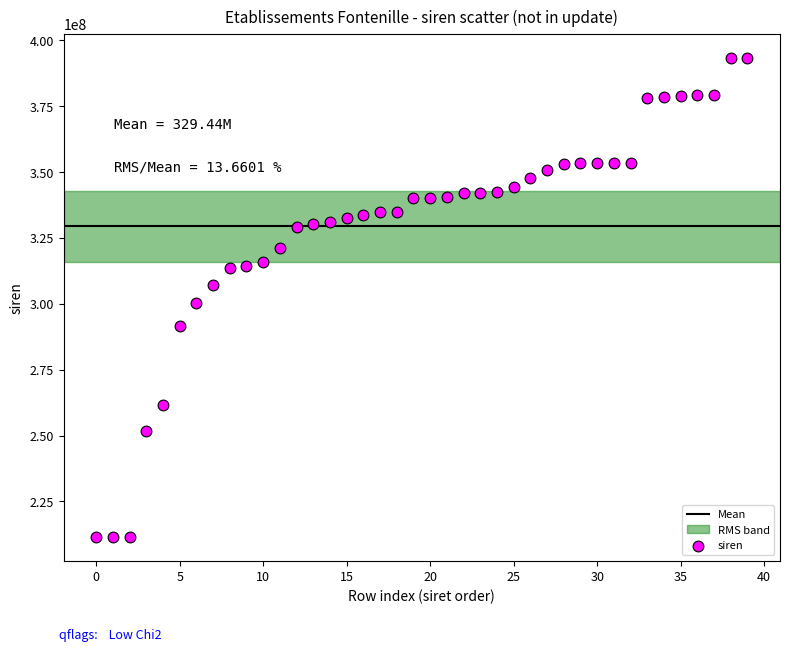

What Y value in the scatter plot is closest to 302487095?

300288453